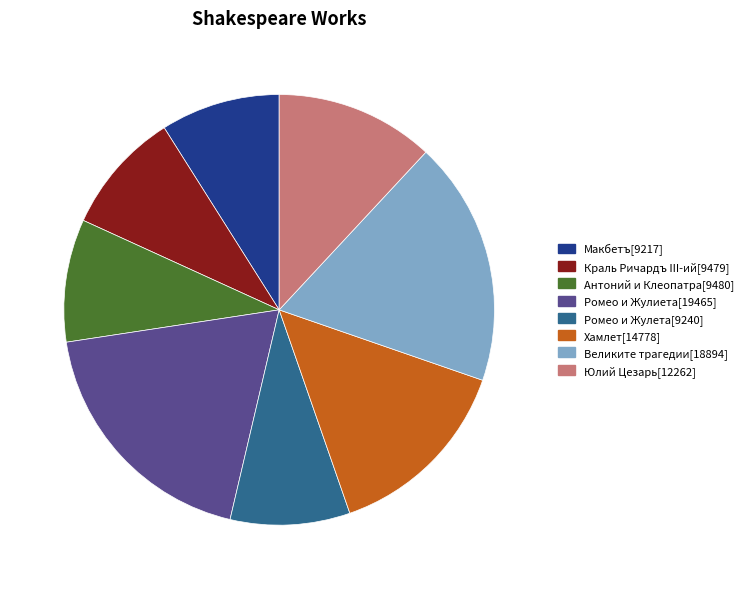

What is the largest slice in the pie chart?

Ромео и Жулиета